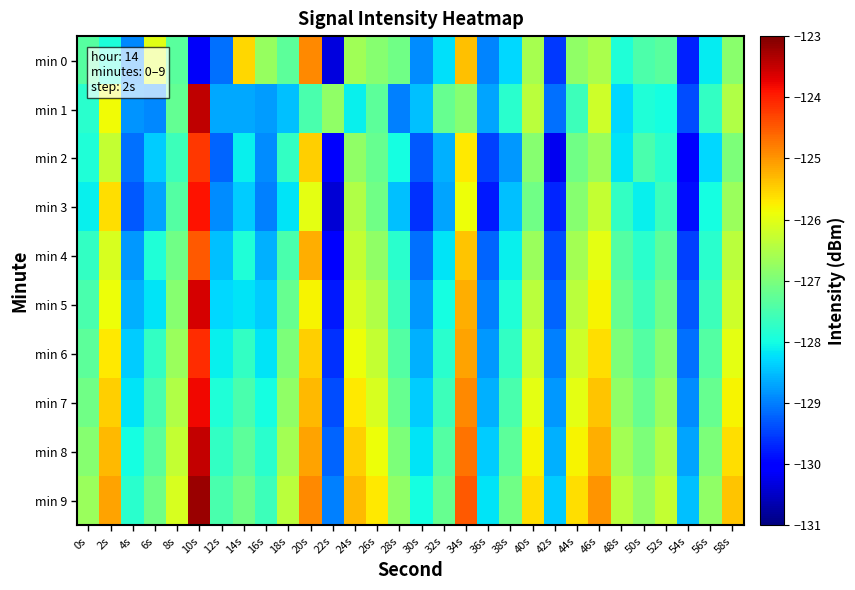

Which series changed the most between 12s and 38s?

min 1